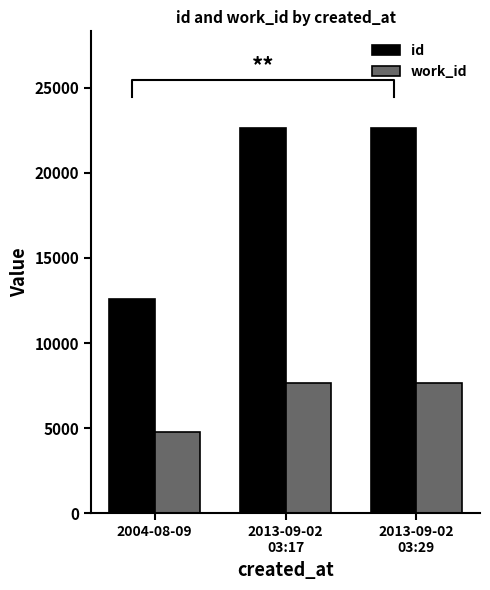

At 2013-09-02
03:29, list the series in order from smallest to largest.

work_id, id